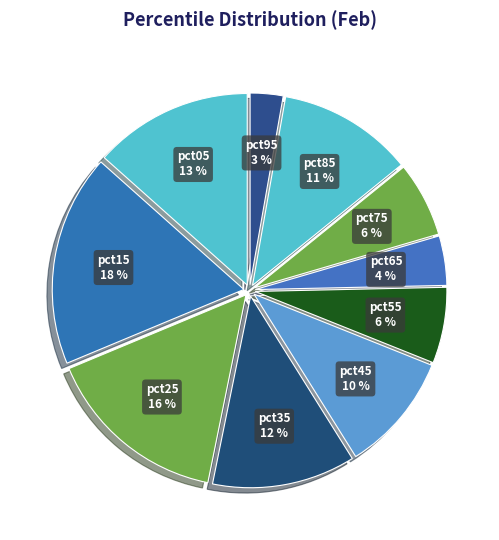

Which category has the biggest portion of the pie?

pct15